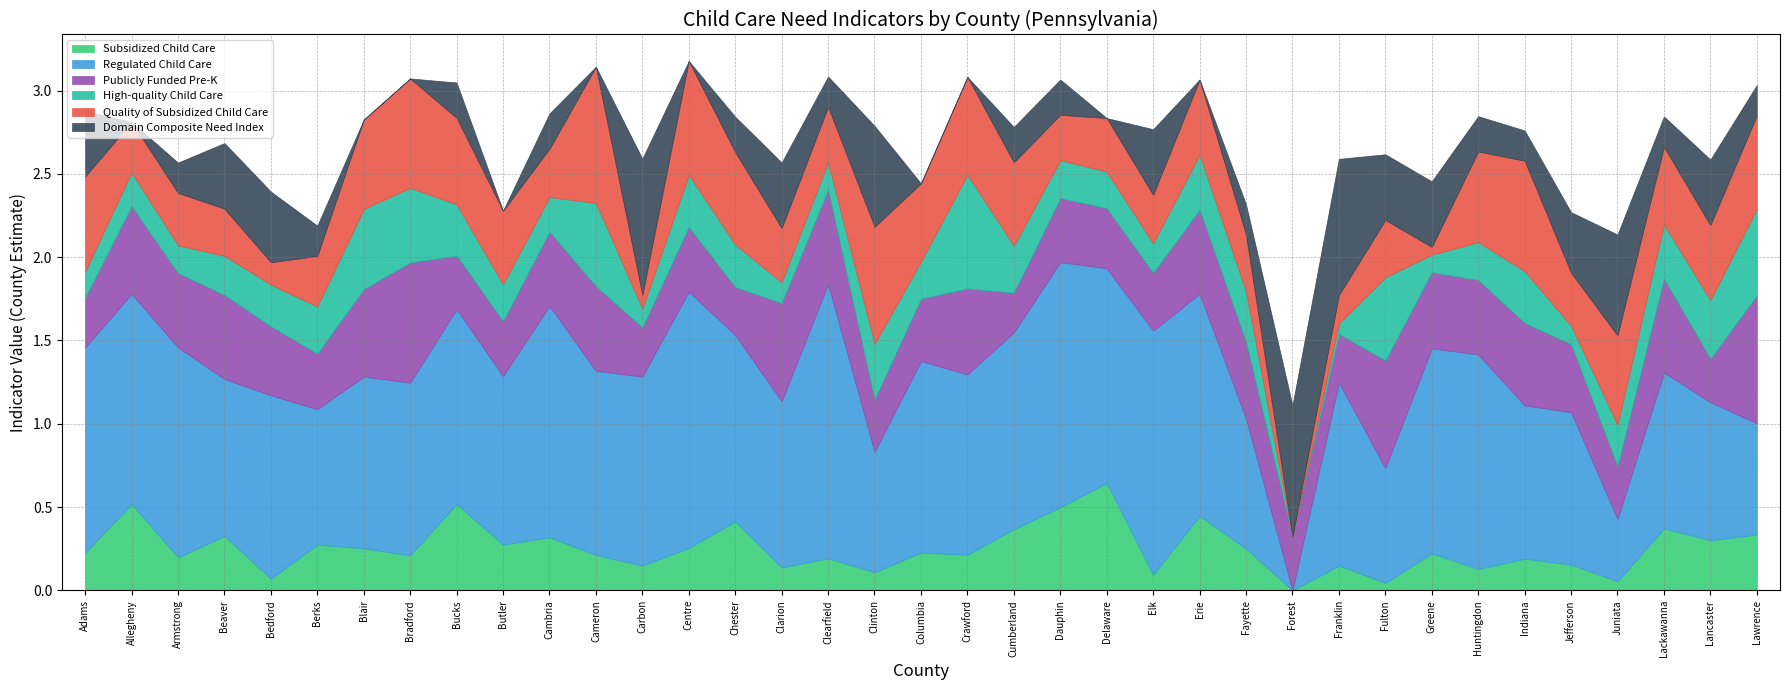

Rank the series at Adams from lowest to highest value.

High-quality Child Care, Subsidized Child Care, Publicly Funded Pre-K, Domain Composite Need Index, Quality of Subsidized Child Care, Regulated Child Care